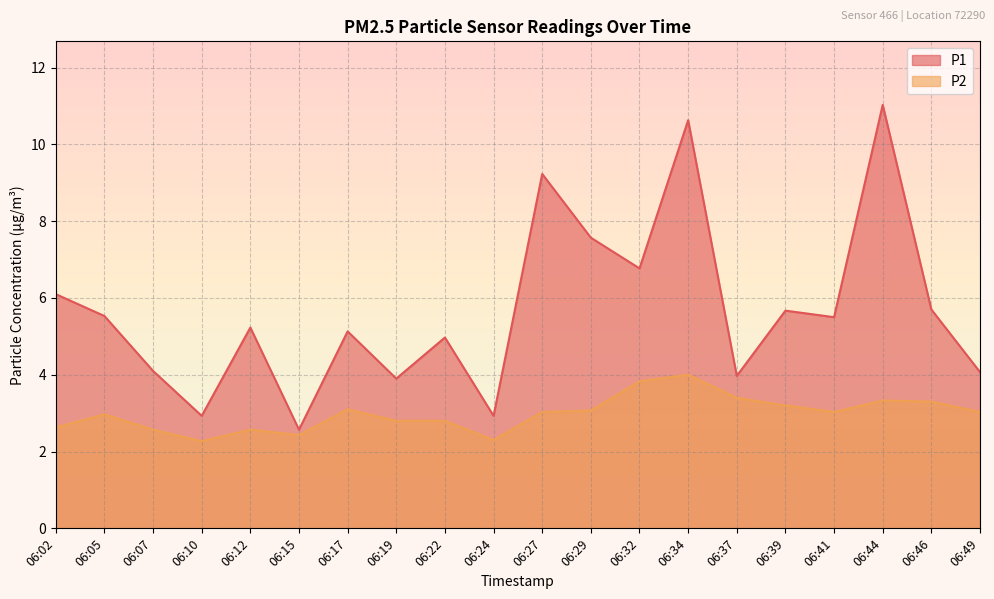

What is the difference between the P2 values at 06:39 and 06:10?

0.9